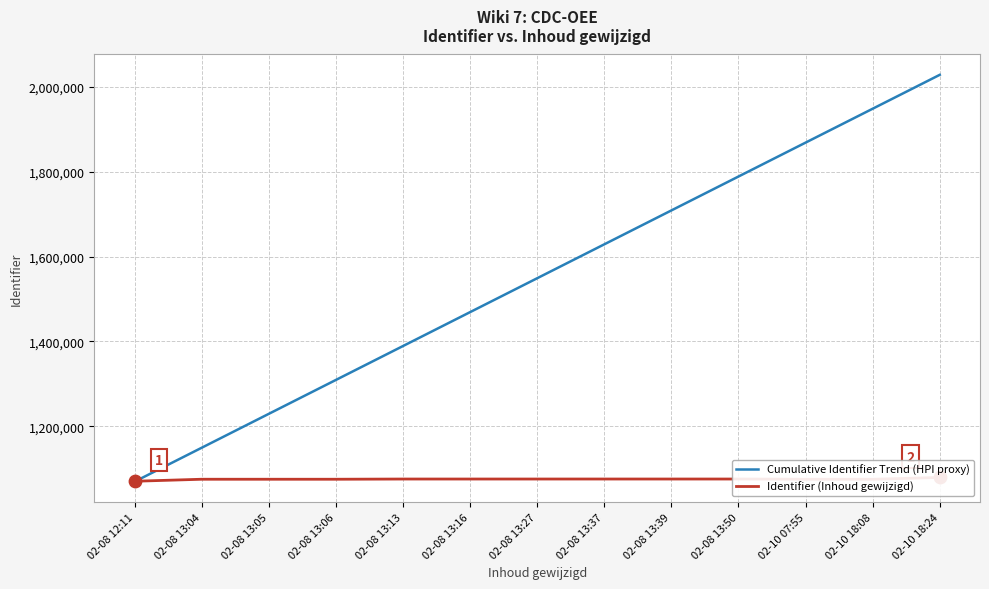

What is the total value across all series at 02-08 12:11?

2138998